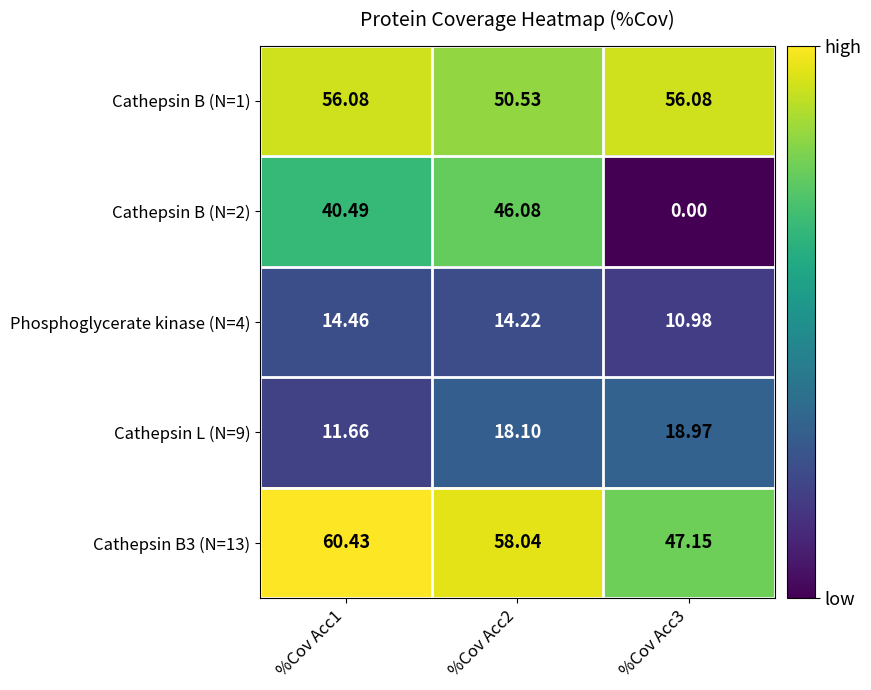

Is the value of Cathepsin B3 (N=13) at %Cov Acc2 greater than the value of Cathepsin L (N=9) at %Cov Acc2?

Yes